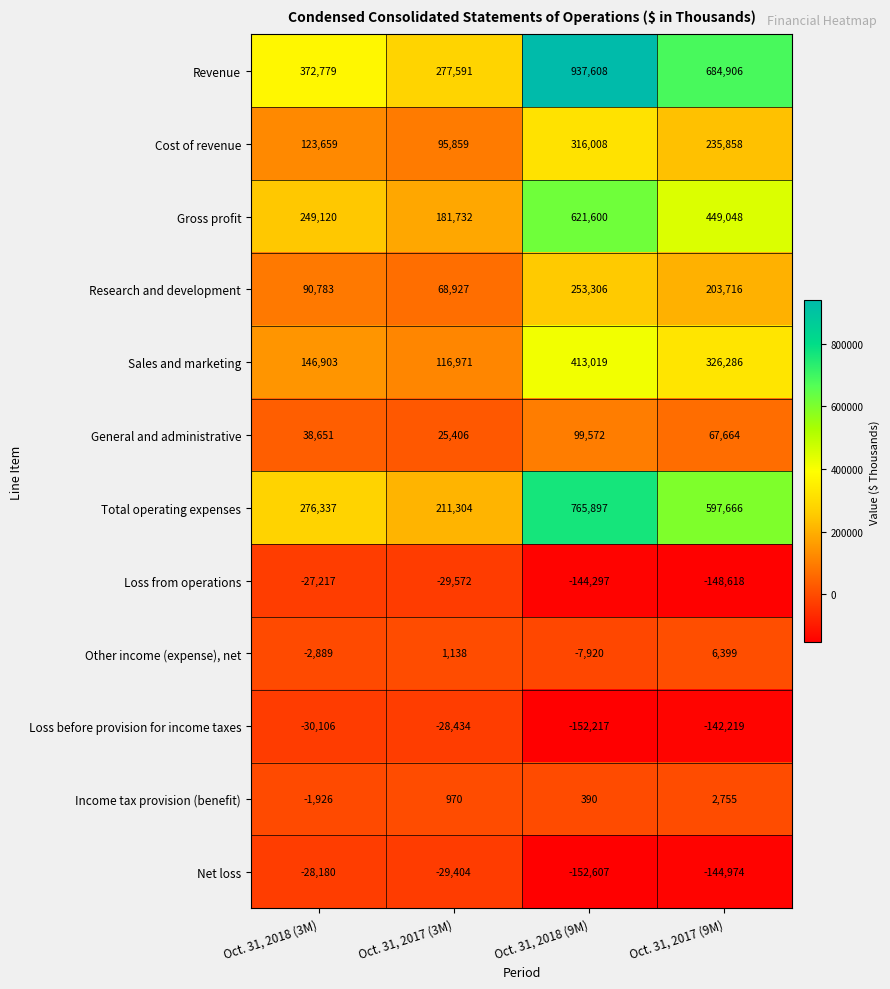

The value of Other income (expense), net at Oct. 31, 2018 (3M) is -3831. True or false?

False